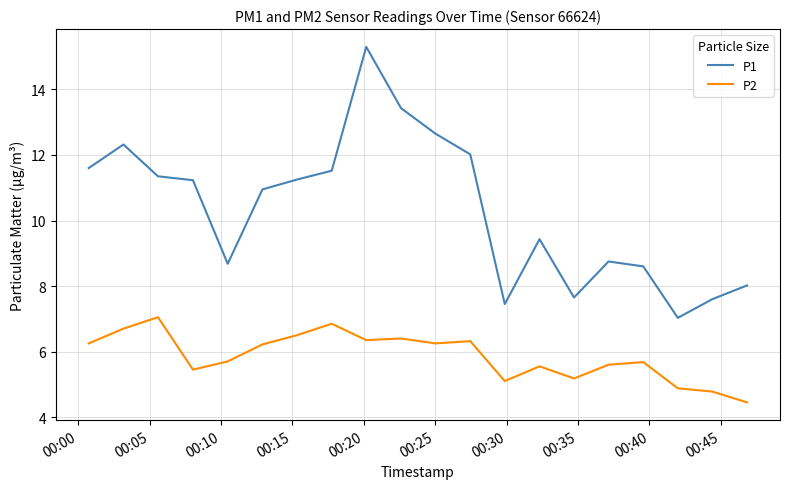

List the series in order of their overall mean, highest first.

P1, P2